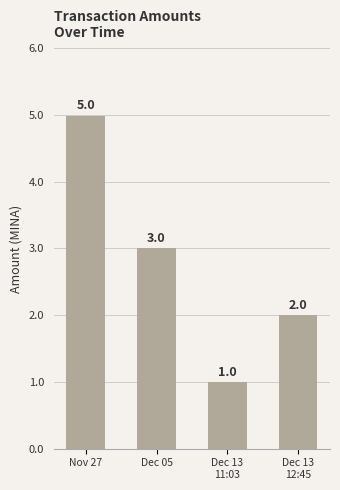

What is the change in value from Dec 13
11:03 to Dec 13
12:45?

+1.0